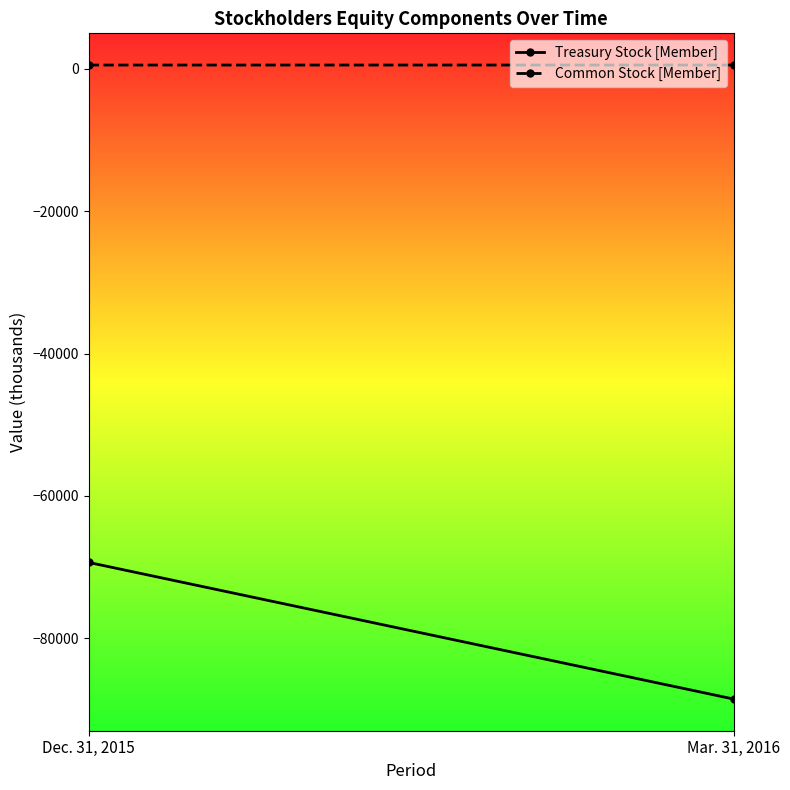

What is the average value of the Common Stock [Member] series?

504